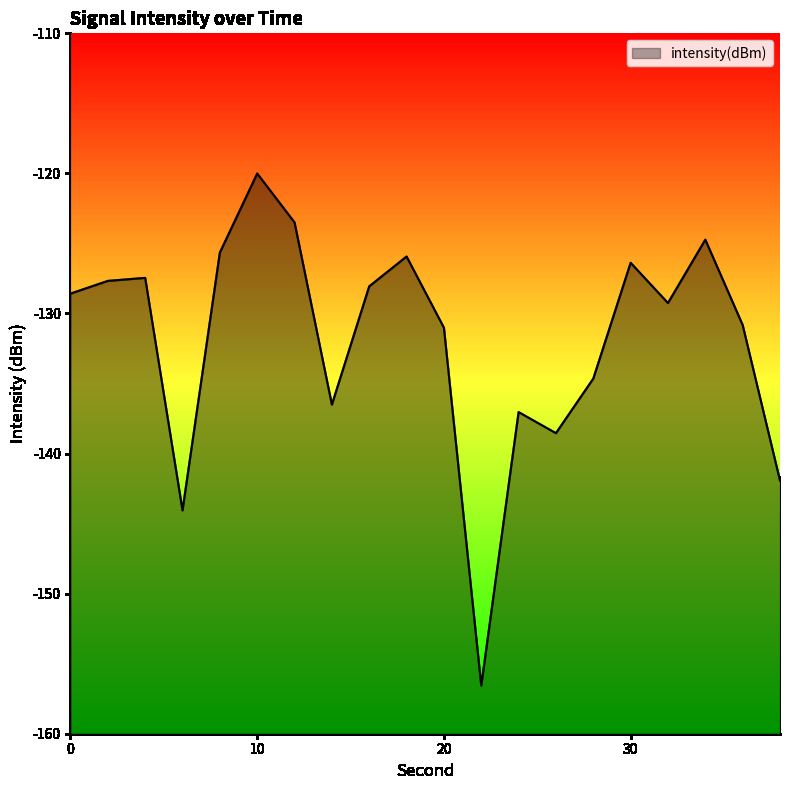

Does the chart display data point markers on the line(s)?

No